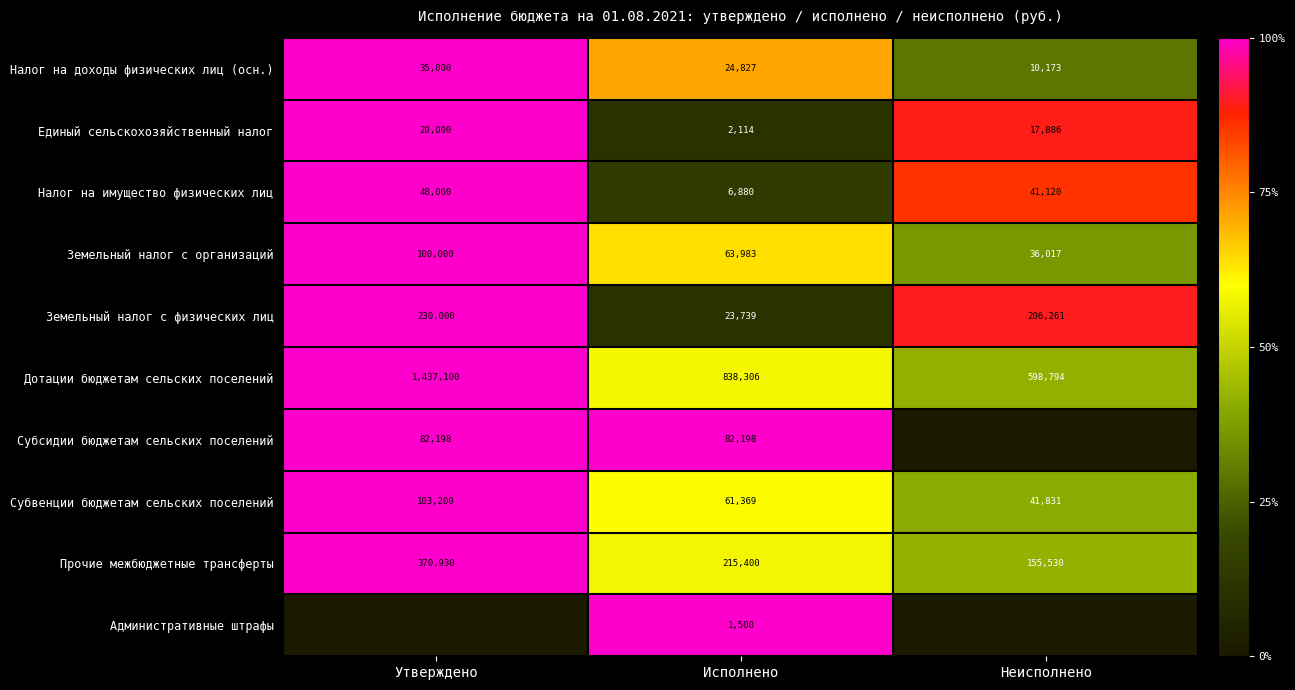

Where is Прочие межбюджетные трансферты nearest to the value 263230?

Исполнено